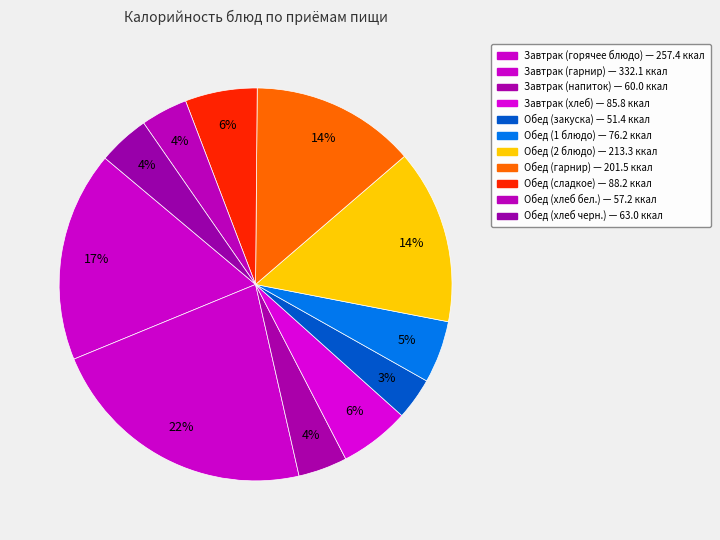

Count the number of slices in the pie.

11